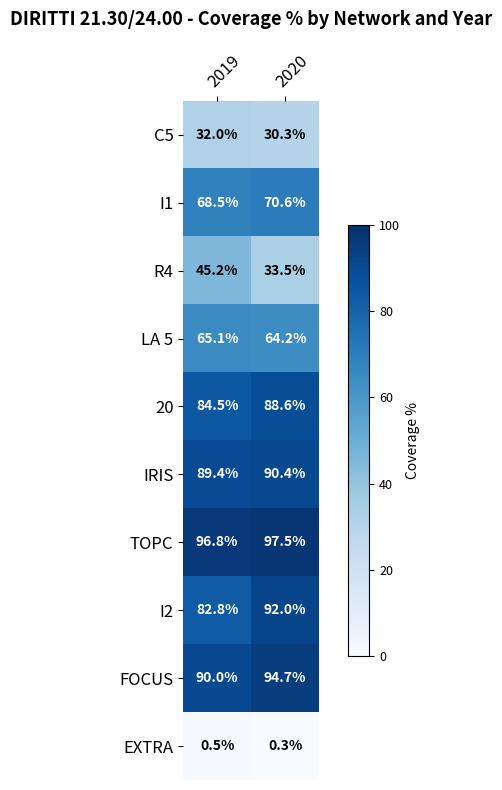

What is the sum of all 20 values?

173.1